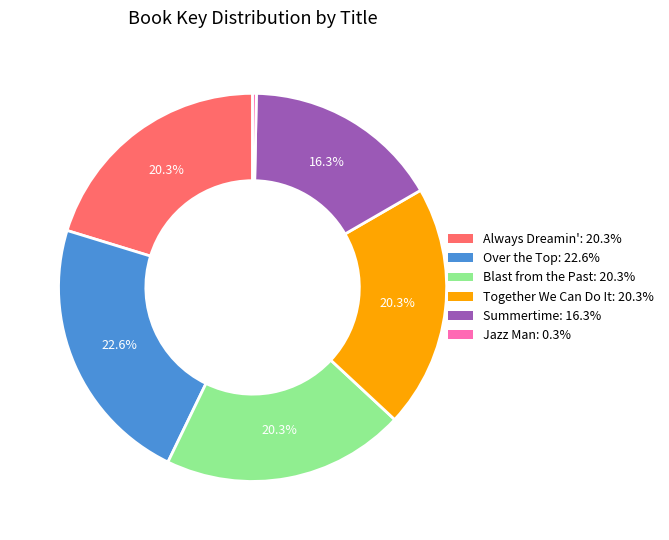

To the nearest percent, what percentage of the pie is Summertime?

16%